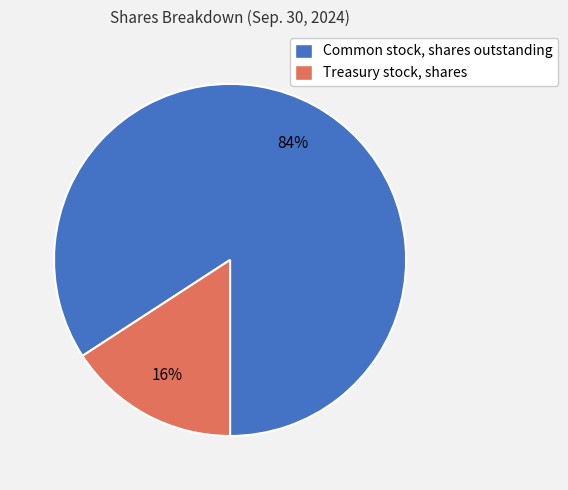

Do Common stock, shares outstanding and Treasury stock, shares together represent more than half of the pie?

Yes